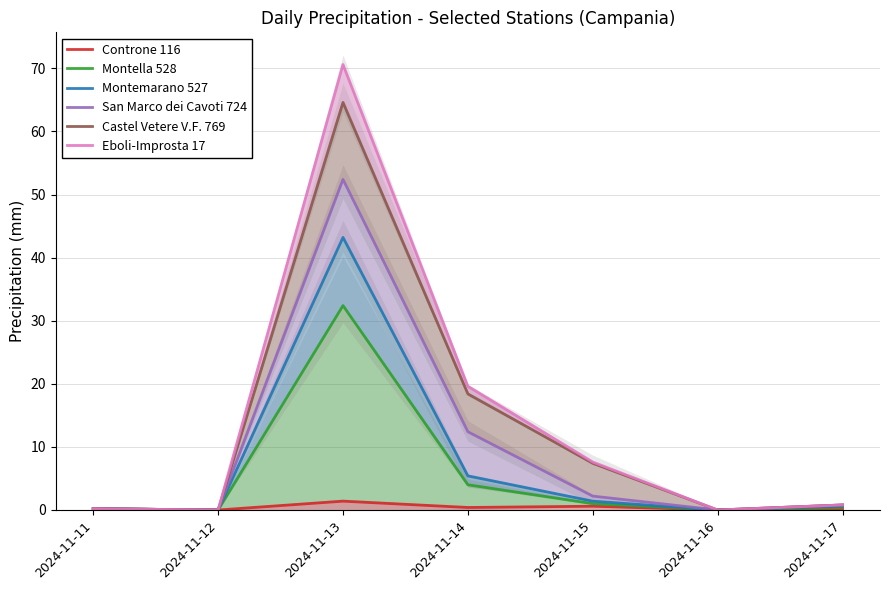

Reading left to right, extract all data points from this chart.

Controne 116: 0.2	0.0	1.4	0.4	0.6	0.0	0.2
Montella 528: 0.2	0.0	32.4	4.0	1.0	0.0	0.4
Montemarano 527: 0.2	0.0	43.2	5.4	1.4	0.0	0.6
San Marco dei Cavoti 724: 0.2	0.0	52.4	12.4	2.2	0.0	0.8
Castel Vetere V.F. 769: 0.2	0.0	64.6	18.4	7.4	0.0	0.8
Eboli-Improsta 17: 0.2	0.0	70.6	19.6	7.6	0.0	0.8